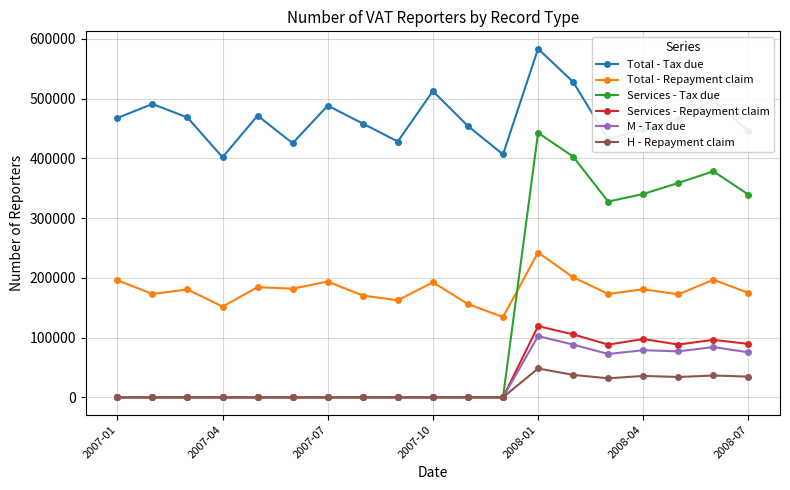

What is the difference between the second highest and second lowest values in the H - Repayment claim series?

37550